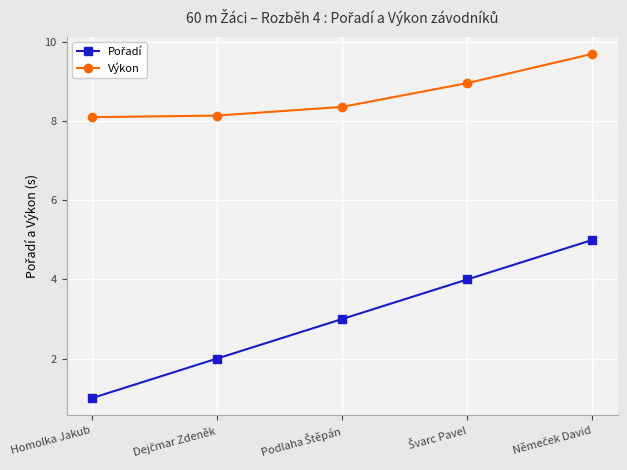

What is the minimum value shown in the chart?

1.0